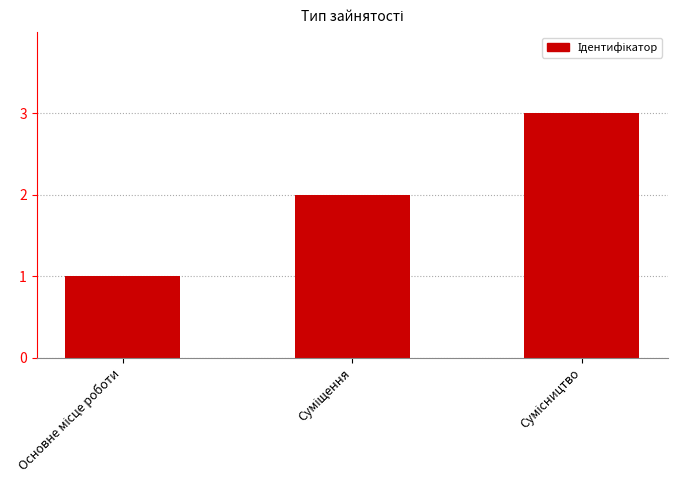

Count the number of data series in this chart.

1